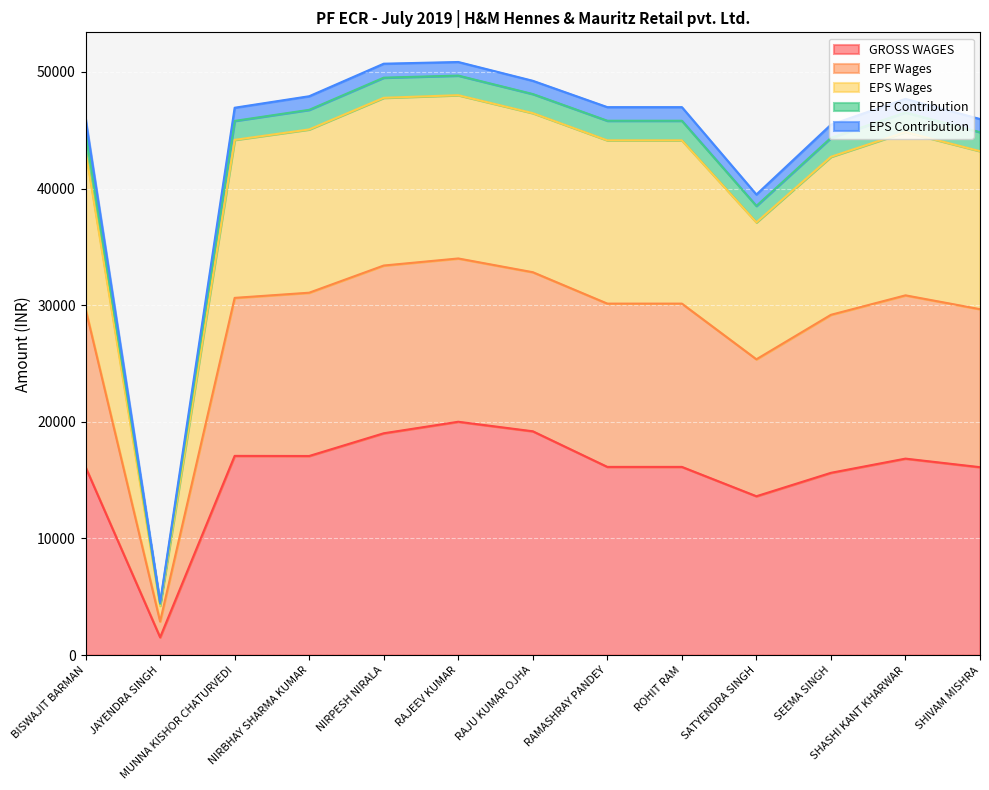

What is the maximum value shown in the chart?

50854